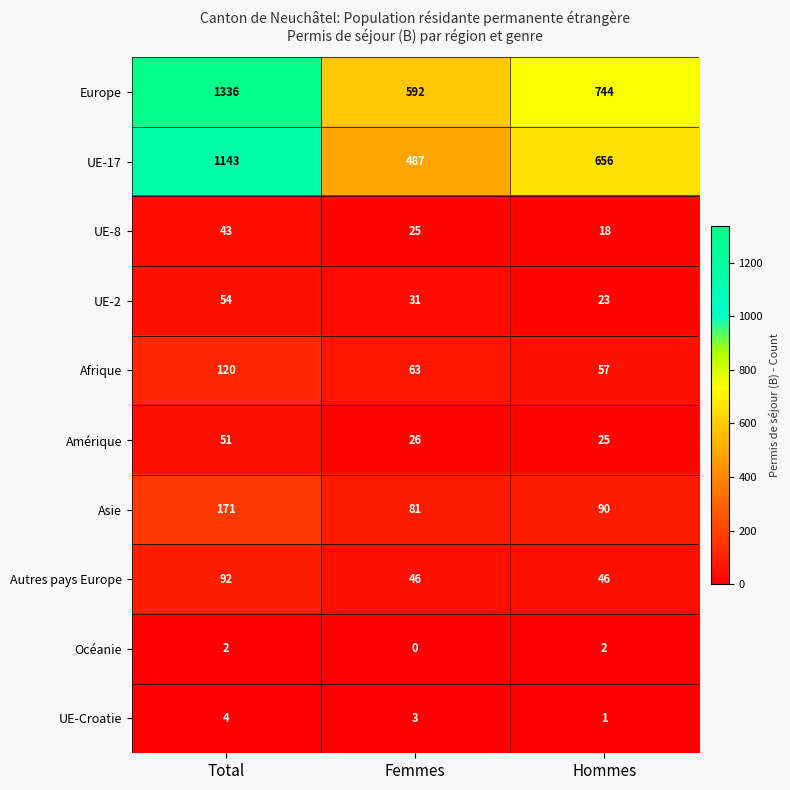

Which category has the highest value across all series?

Total